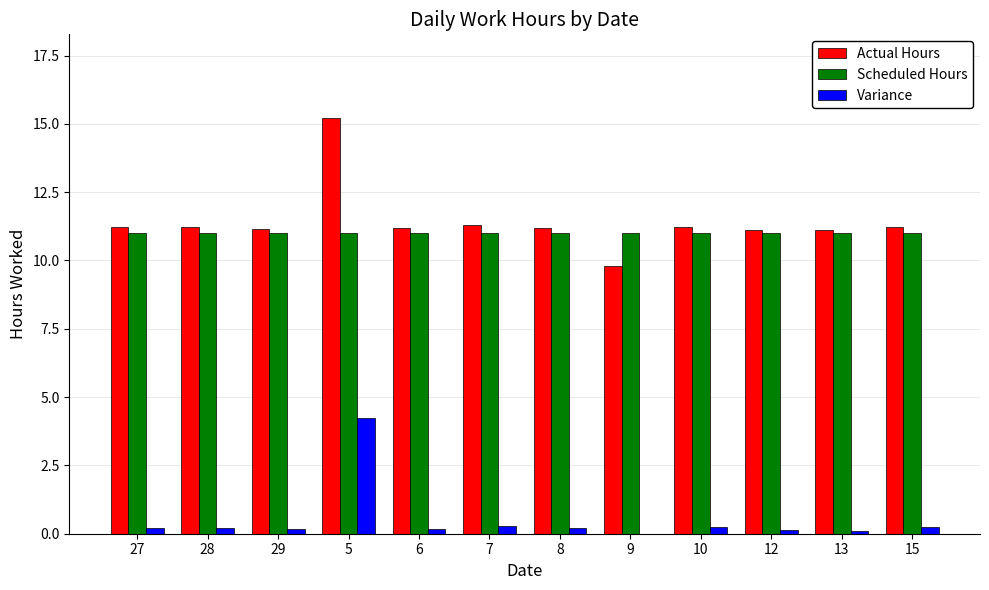

Which category has the highest value in the Variance series?

5